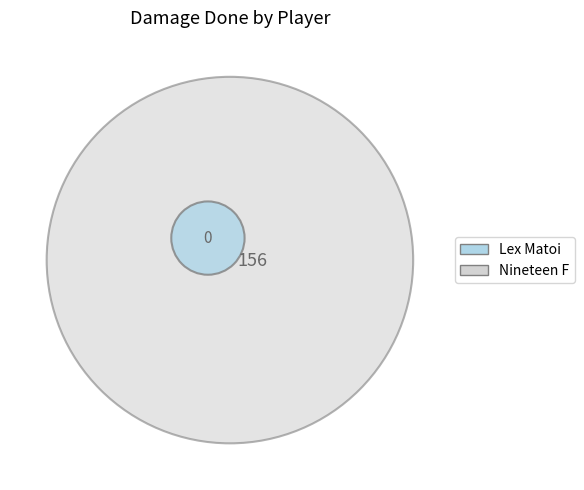

To the nearest percent, what is the difference between the Nineteen F and Lex Matoi slice percentages?

100%